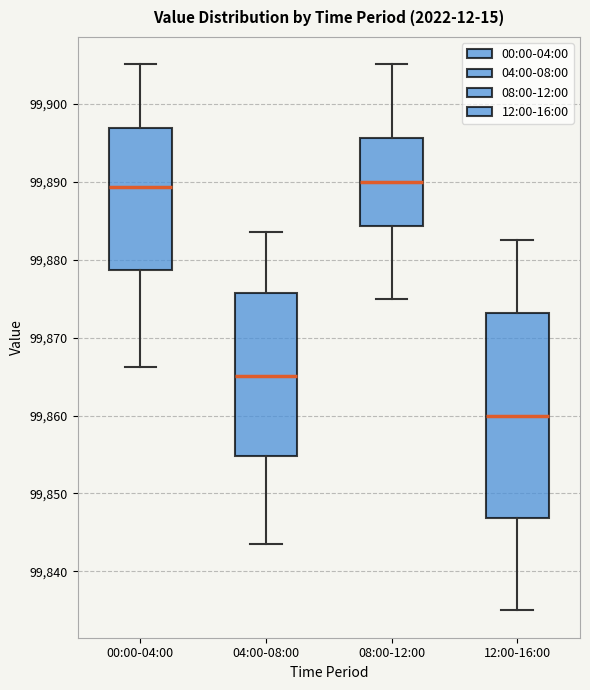

Which box has the lowest median line?

12:00-16:00